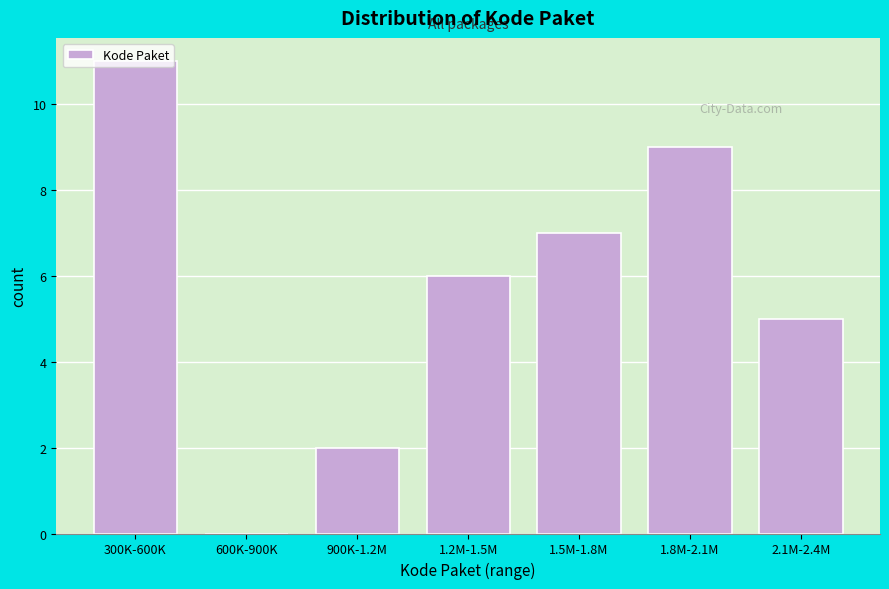

Is it true that the value at 1.8M-2.1M is 3?

False